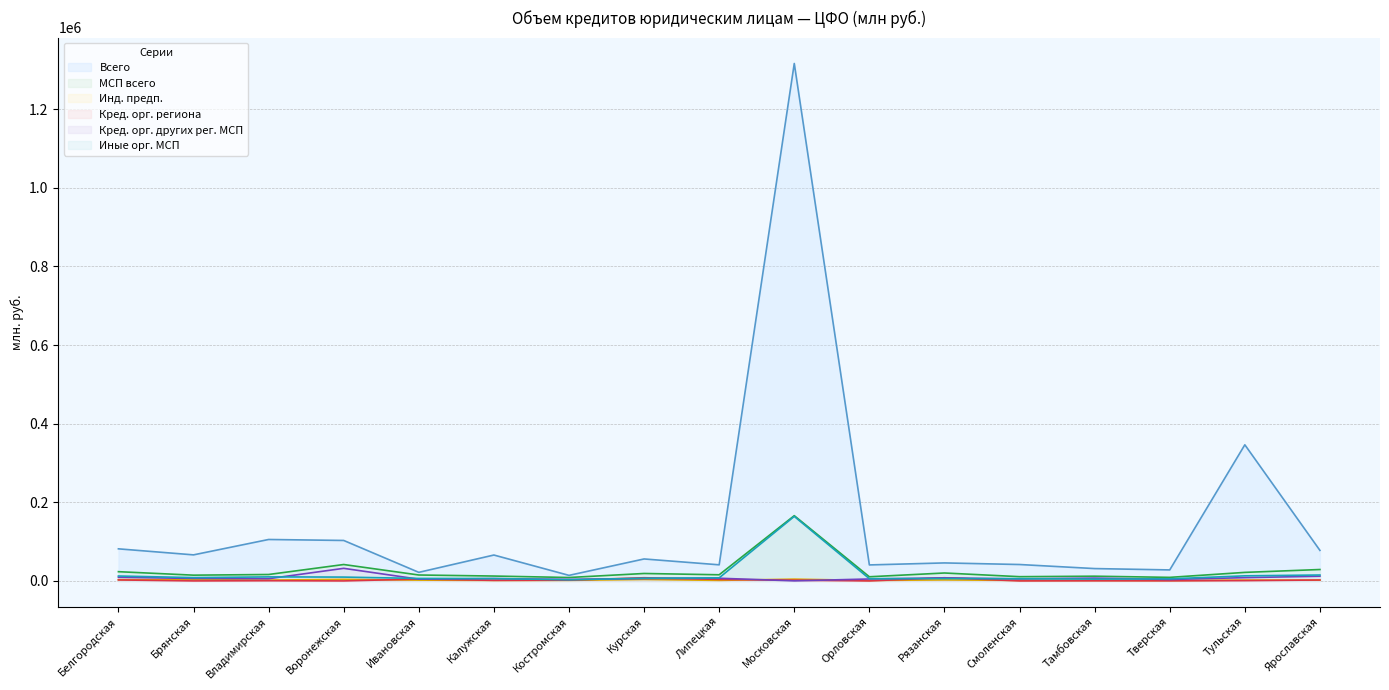

Rank the categories by Инд. предп. value from highest to lowest.

Московская, Воронежская, Курская, Брянская, Белгородская, Рязанская, Тульская, Владимирская, Ивановская, Ярославская, Костромская, Липецкая, Калужская, Смоленская, Тамбовская, Орловская, Тверская